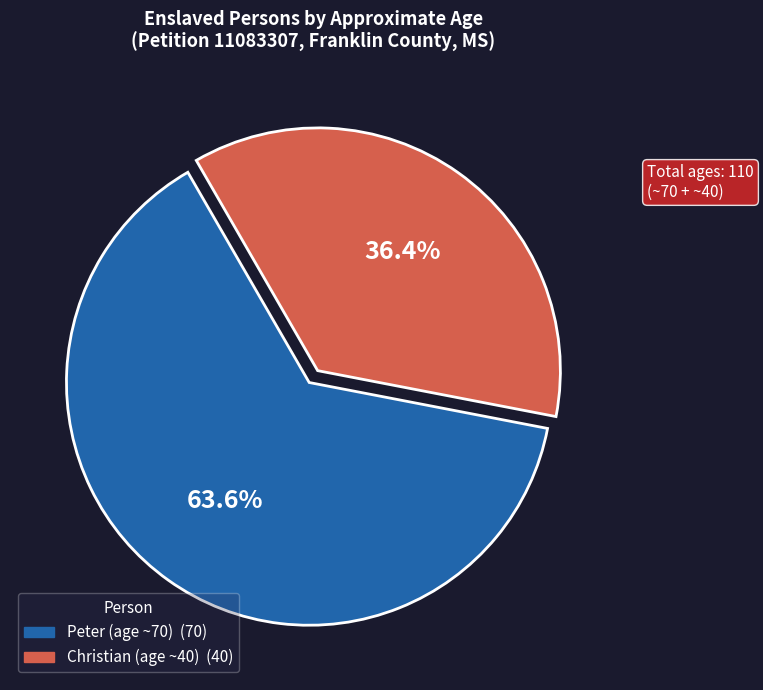

Which slice is the smallest?

Christian (age ~40)